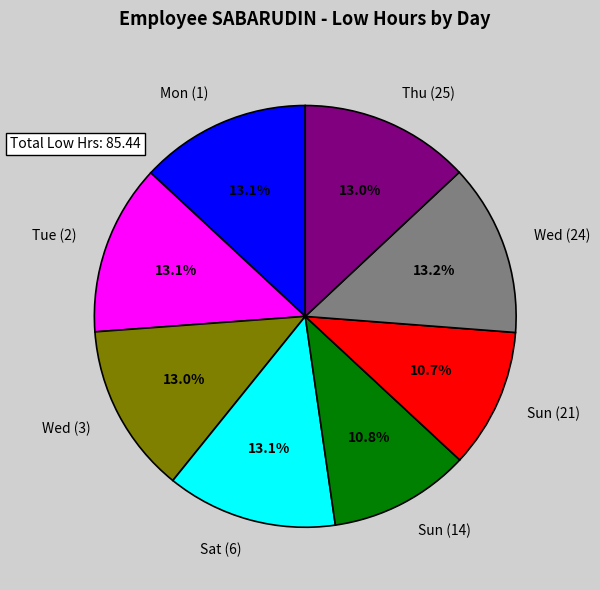

To the nearest percent, what is the difference between the largest and smallest slice percentages?

2%